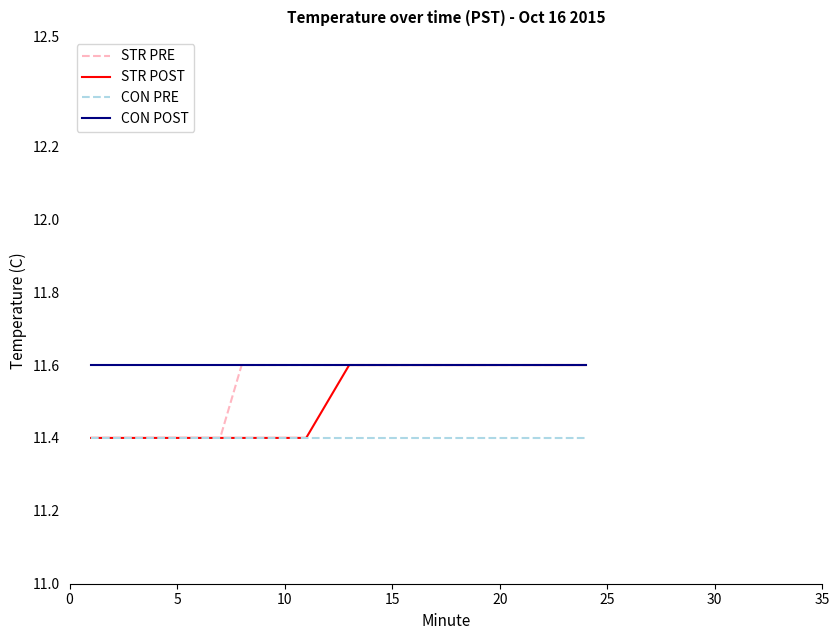

True or false: CON PRE and CON POST cross at least once.

False